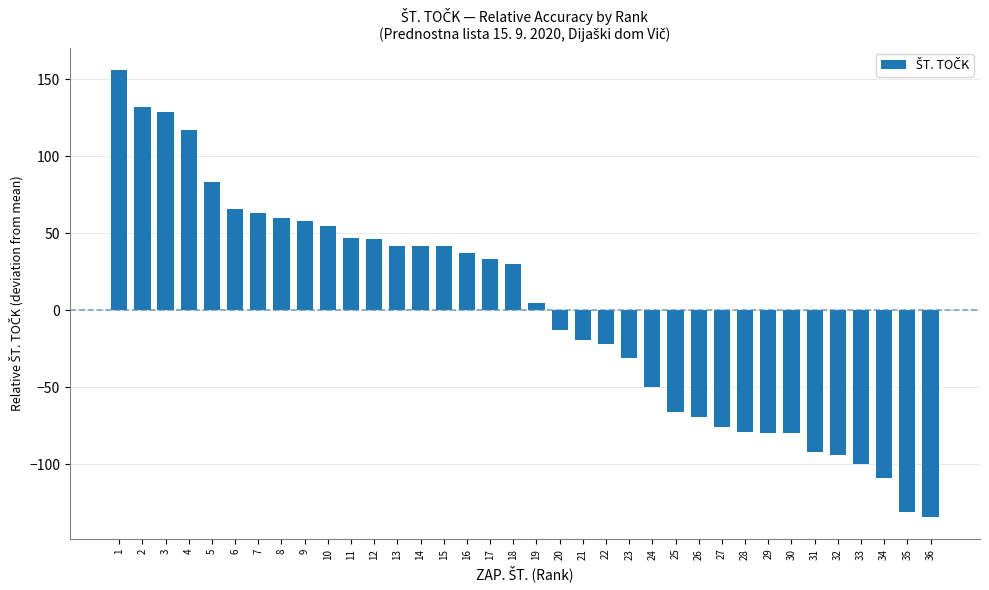

How many values are above zero?

19